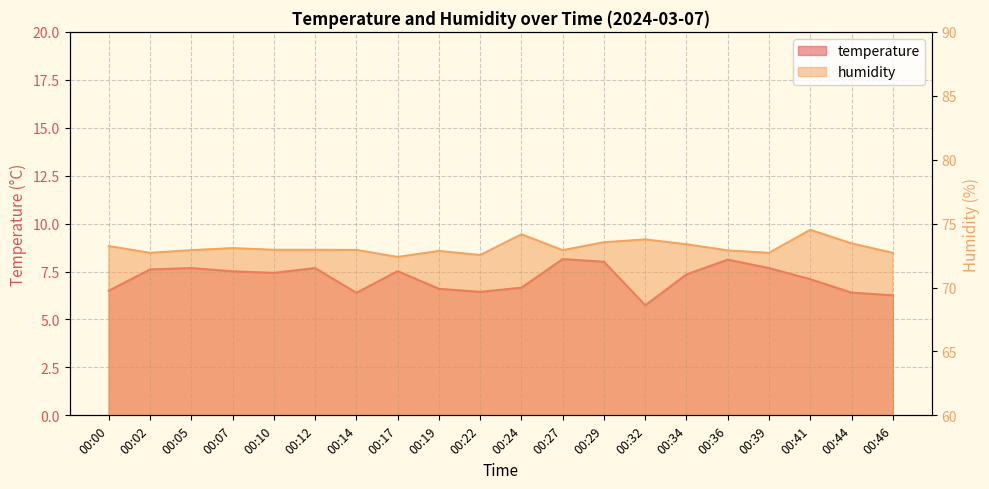

At how many categories does at least one series exceed 42?

20